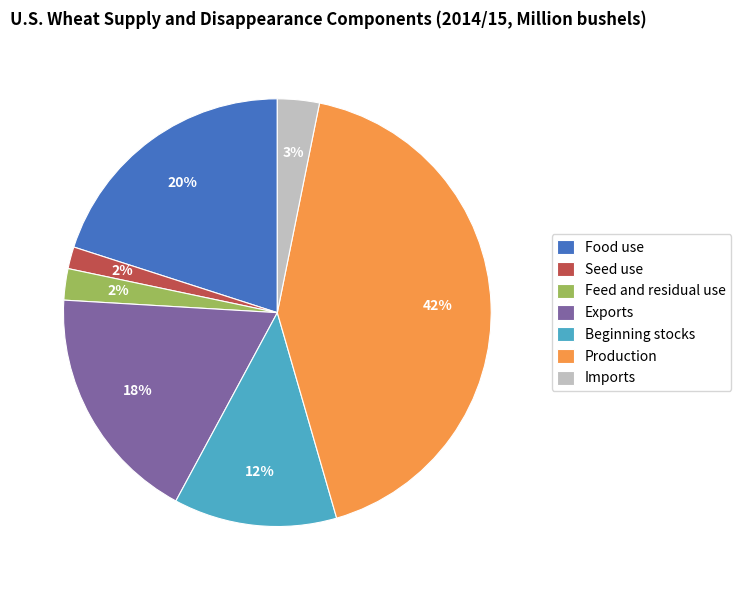

To the nearest percent, what is the average slice percentage?

14%